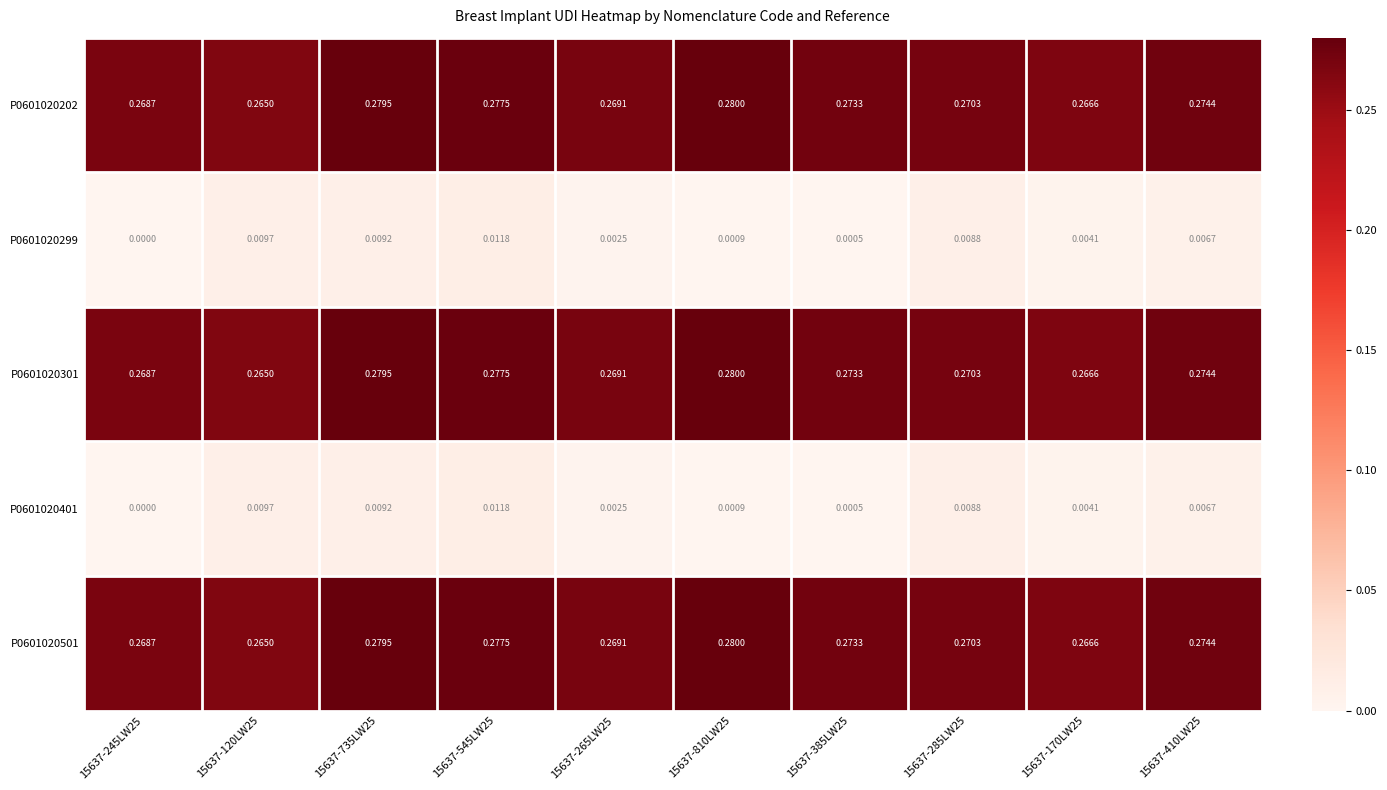

At how many categories does at least one series exceed 0?

10